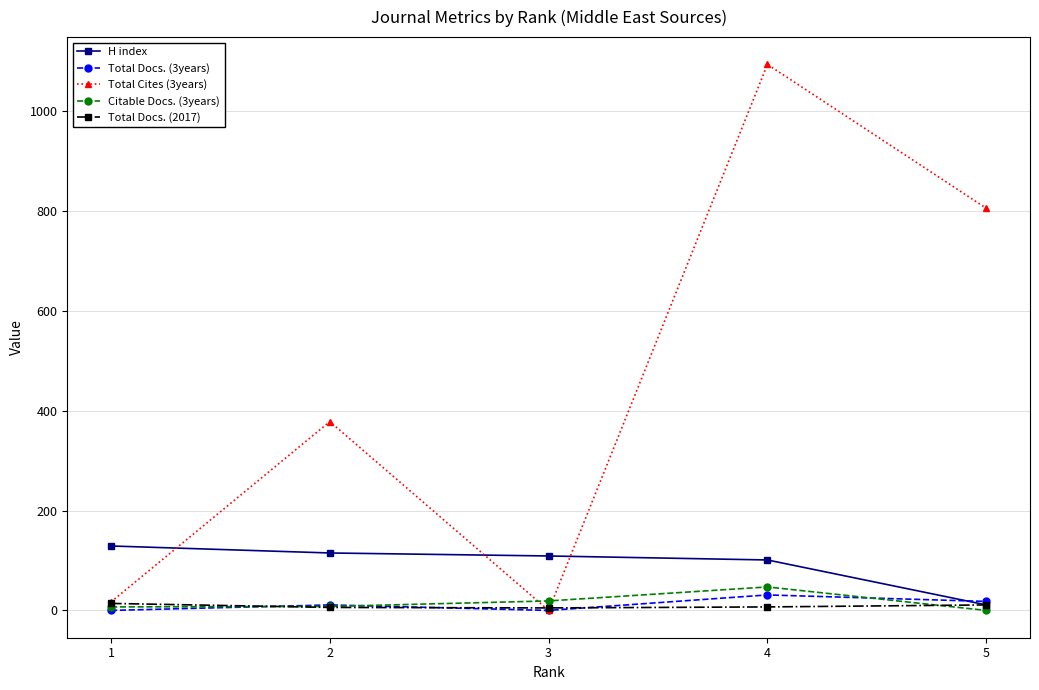

At how many categories does at least one series exceed 934?

1